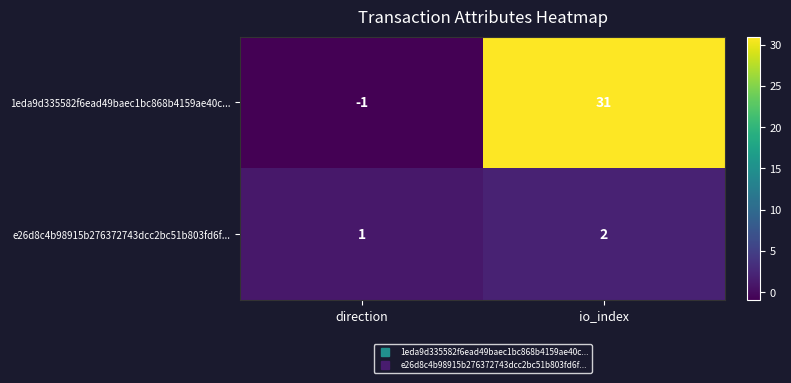

At which label is e26d8c4b98915b276372743dcc2bc51b803fd6f... closest to 1?

direction